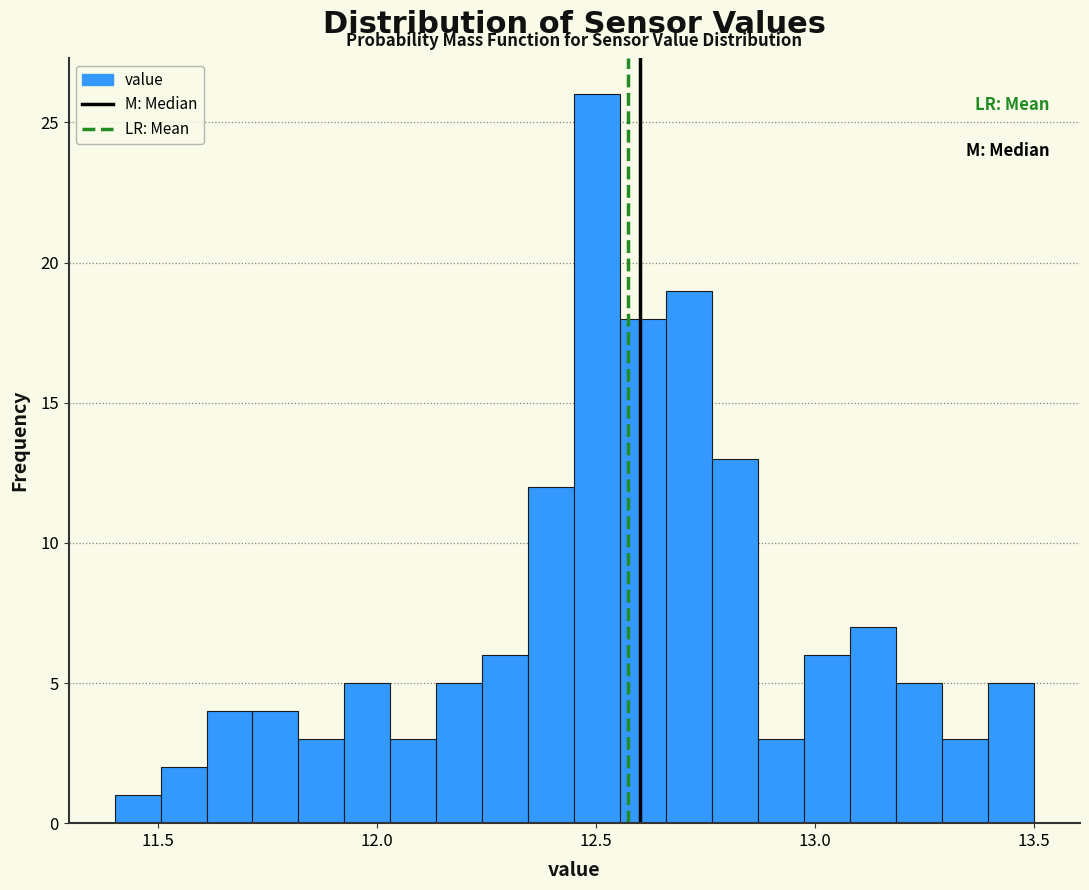

Read against the x-axis, roughly where is the centre of the tallest bar?

12.50